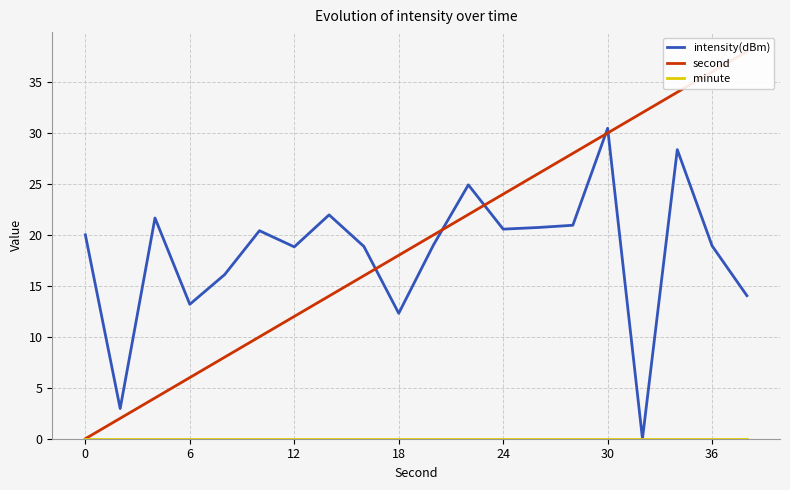

The value of intensity(dBm) at 24 is 20.6. True or false?

True